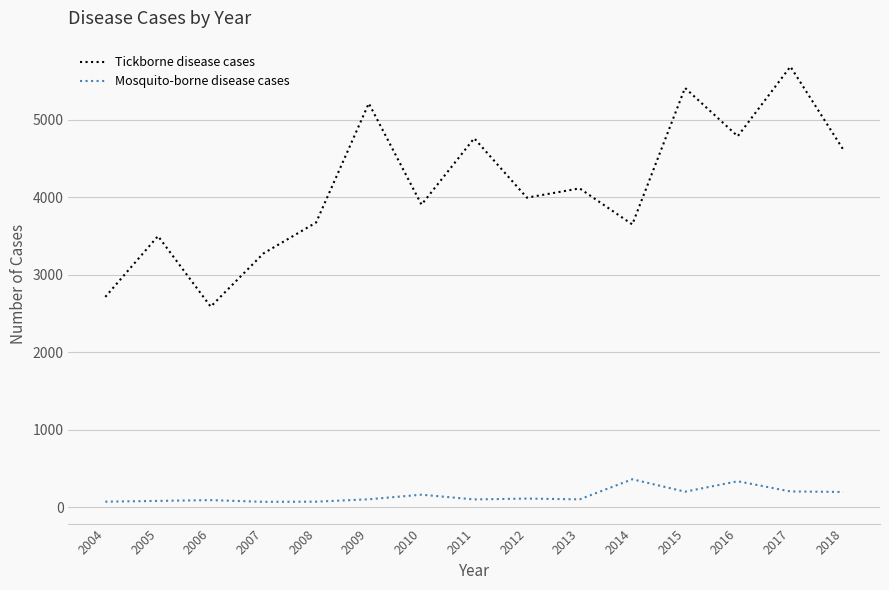

Which series has the largest range (max minus min)?

Tickborne disease cases